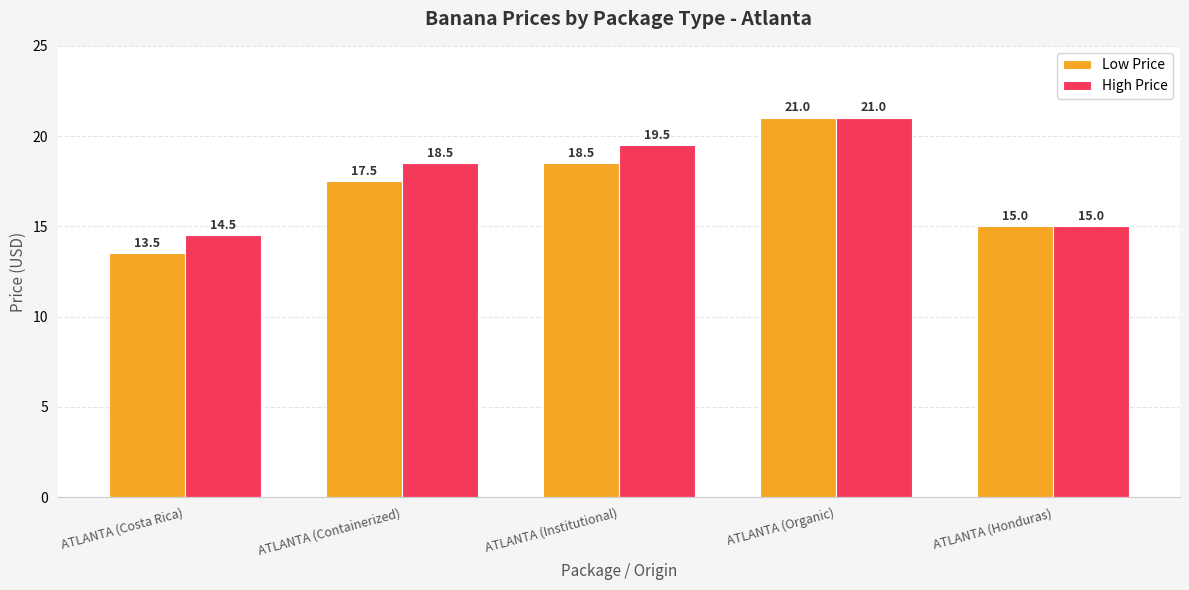

What position from the right is ATLANTA (Institutional)?

3